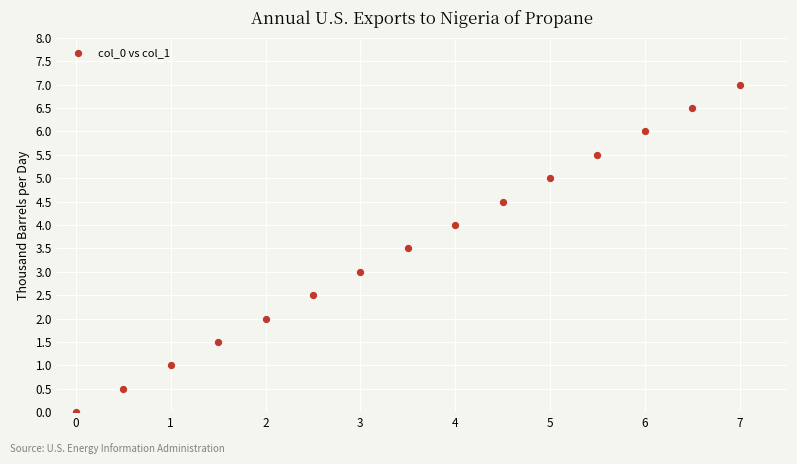

What is the range of Y values (max minus min)?

7.0